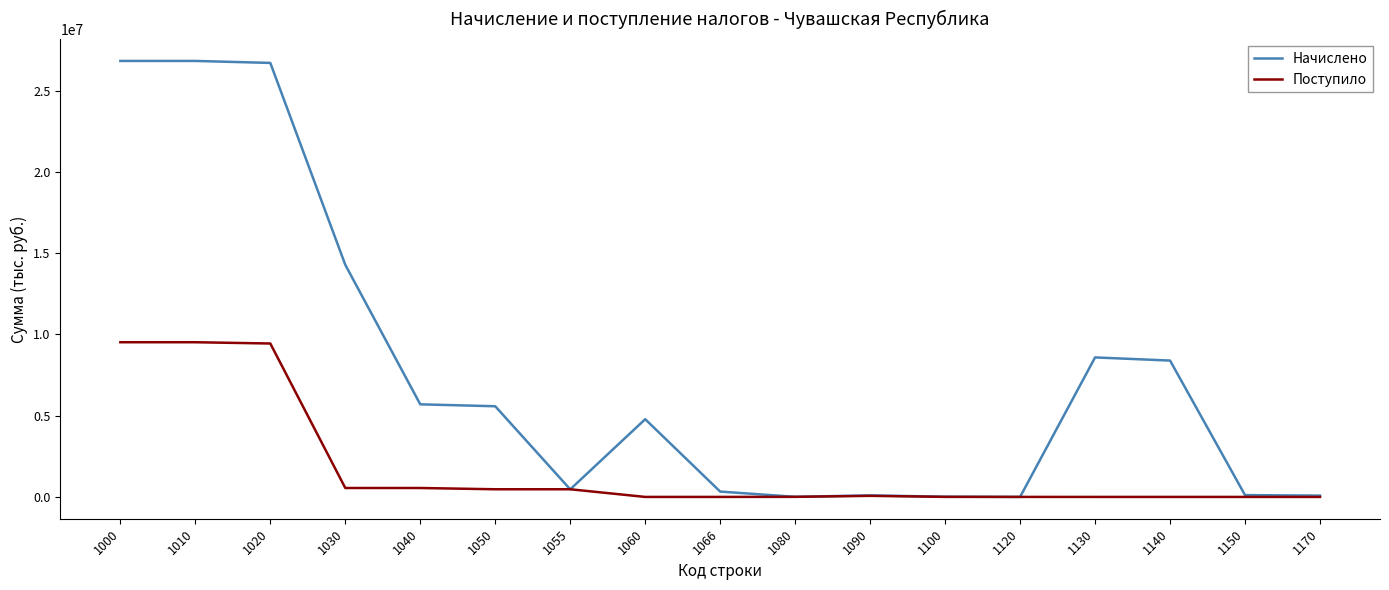

At which label does Поступило first exceed 5983?

1000